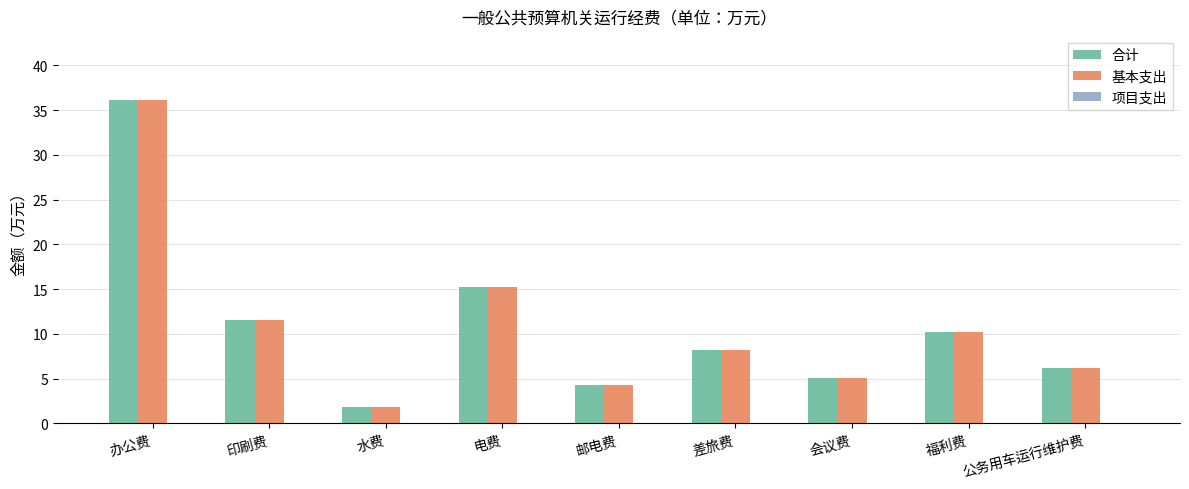

Which category has the lowest value in the 合计 series?

水费